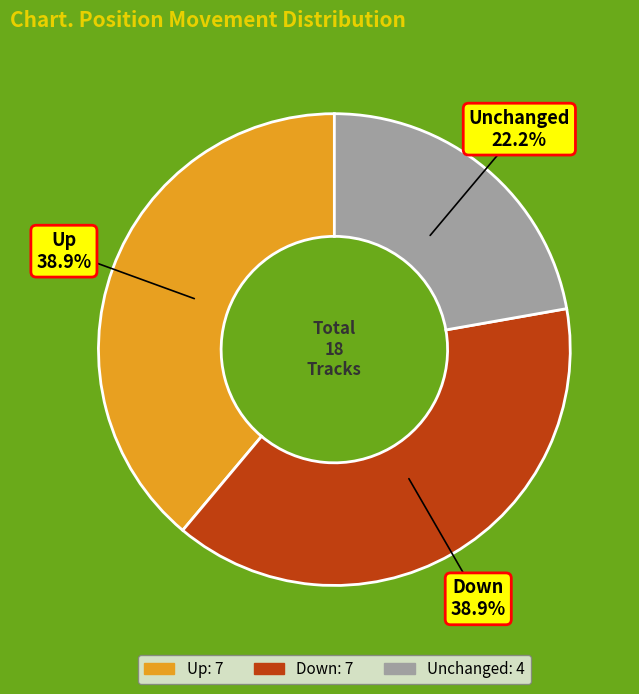

Is there any slice that represents more than half of the pie?

No